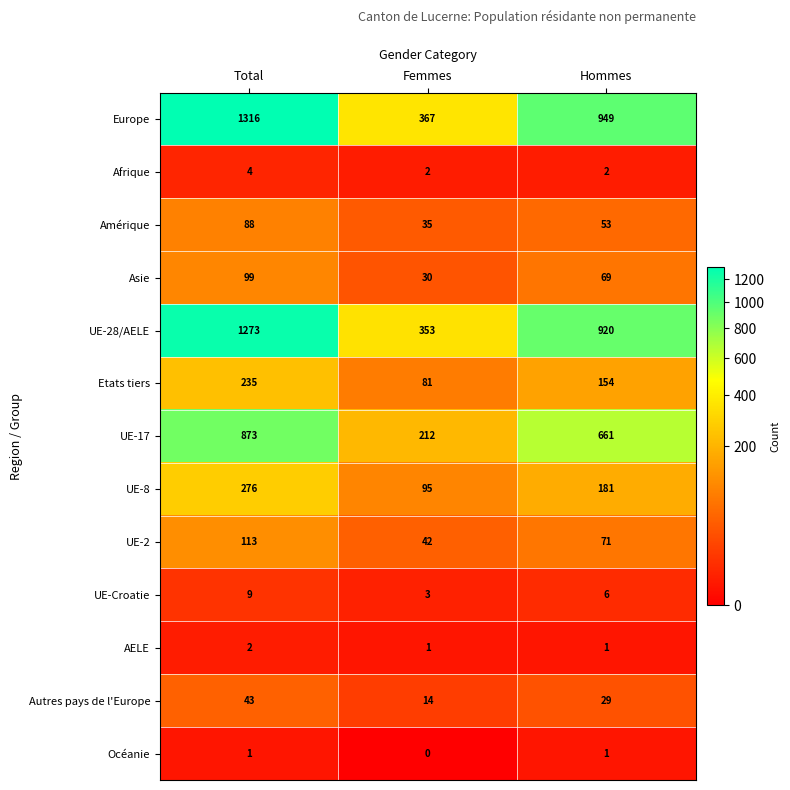

What is the difference between the Amérique values at Femmes and Total?

53